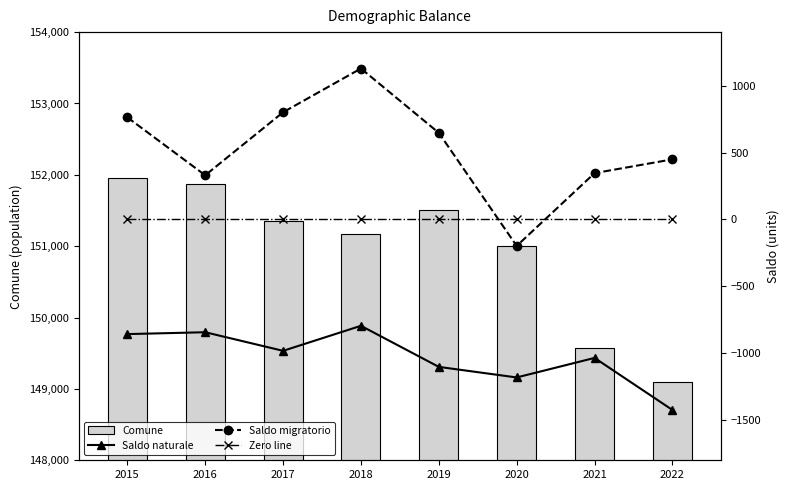

List the labels in order of Zero line value, largest first.

2015, 2016, 2017, 2018, 2019, 2020, 2021, 2022